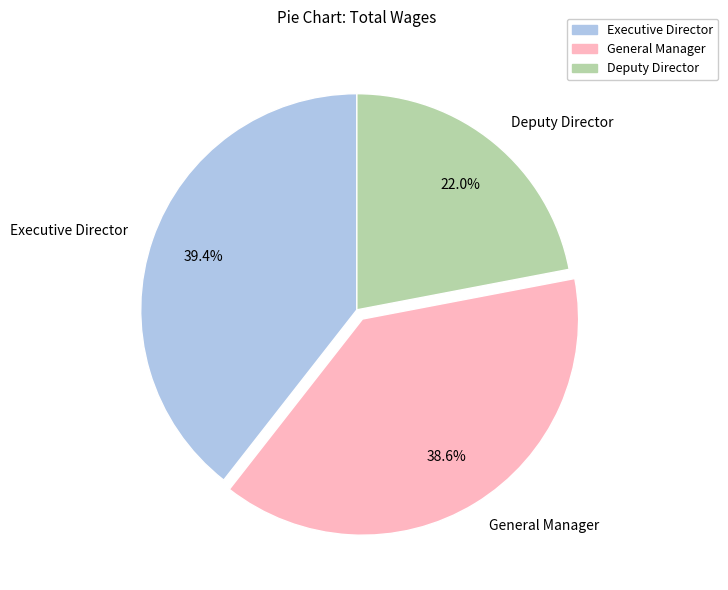

The Deputy Director slice represents 22% of the pie. True or false?

True